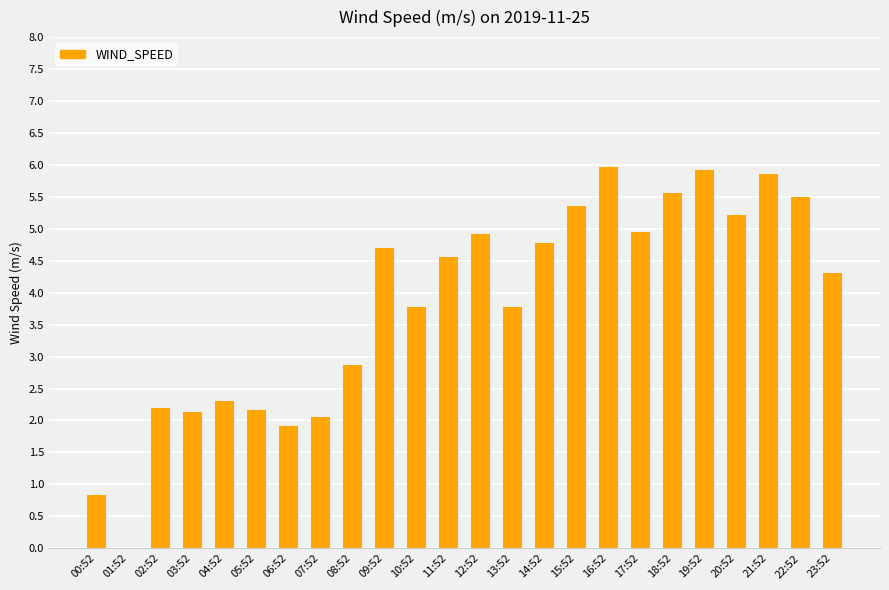

What is the greatest value displayed?

6.0